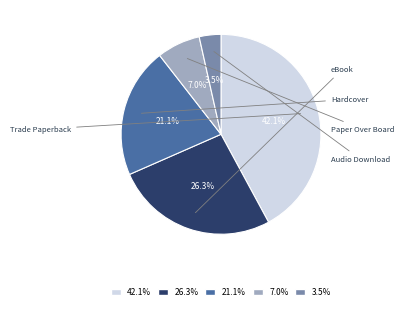

Rank the categories by value from lowest to highest.

3.5%, 7.0%, 21.1%, 26.3%, 42.1%